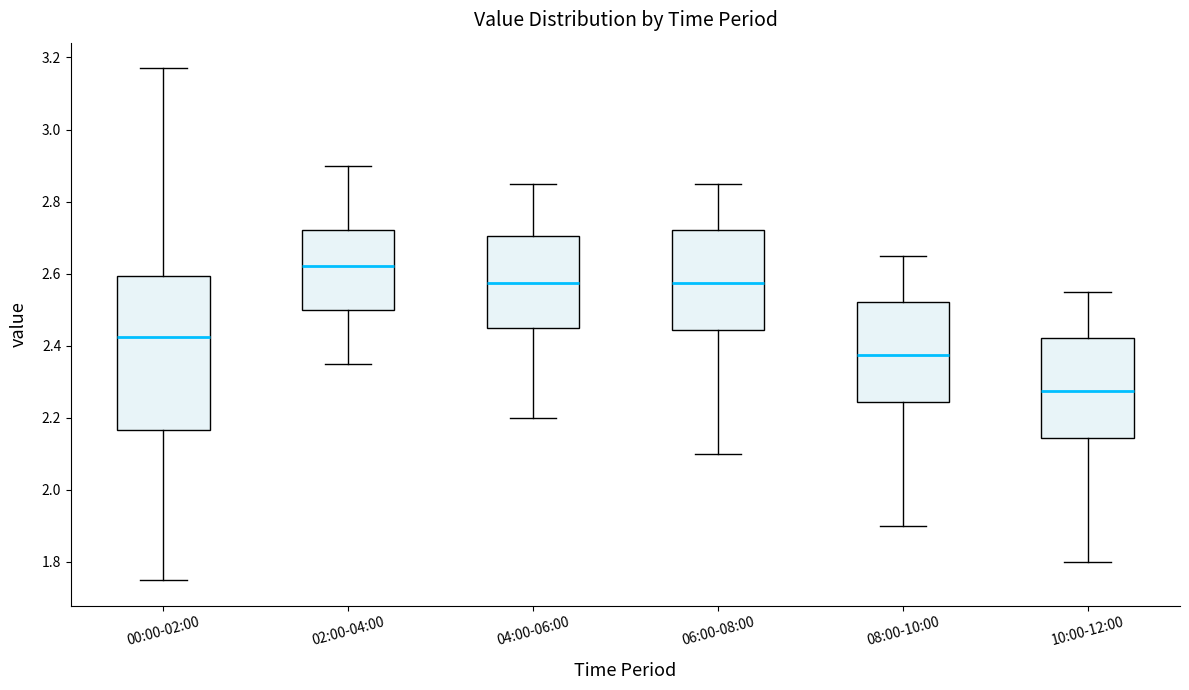

Which box is the tallest, from its lower edge to its upper edge?

00:00-02:00